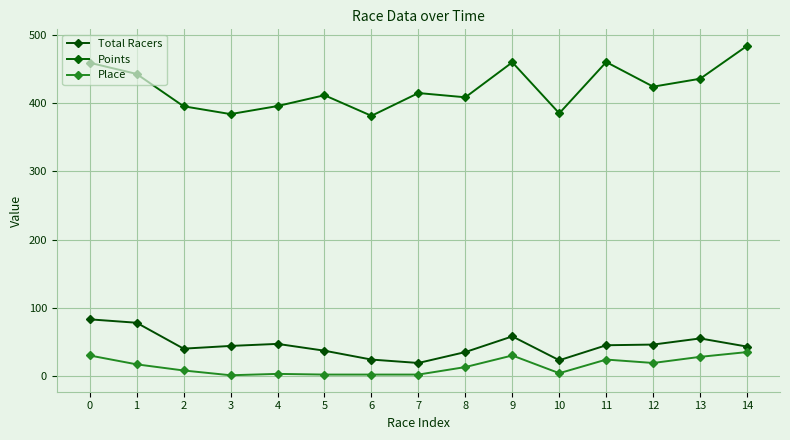

At how many categories does at least one series exceed 109?

15